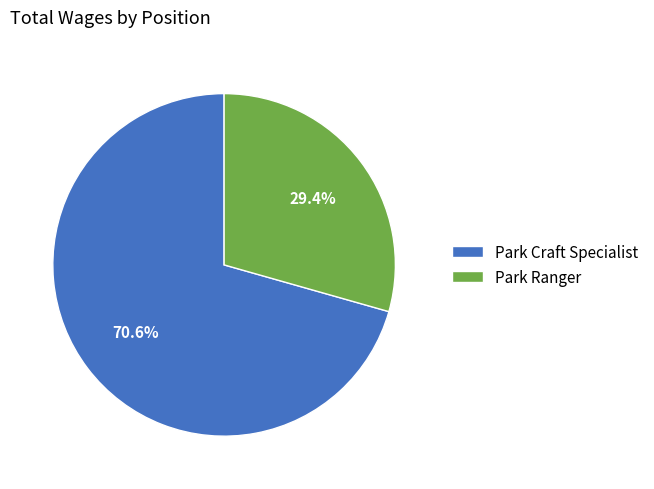

Is it true that Park Craft Specialist is 71% of the pie?

True